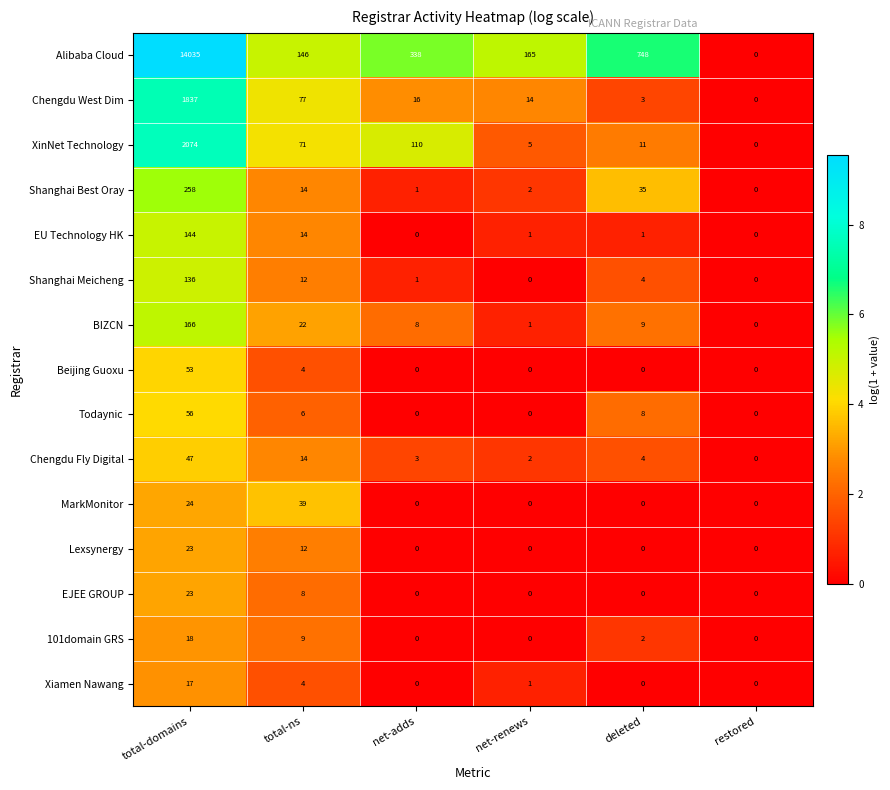

What is the average value of the Lexsynergy series?

6